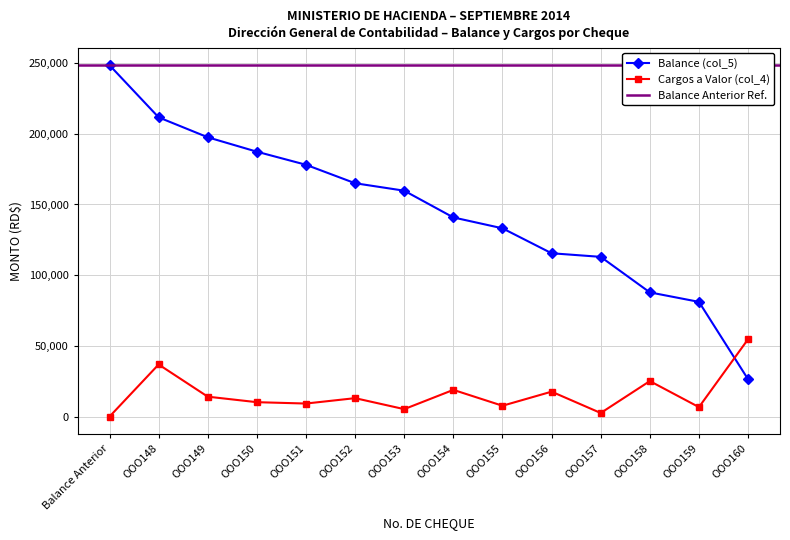

What is the value of the Cargos a Valor (col_4) point at the 4th from the left?

10202.0